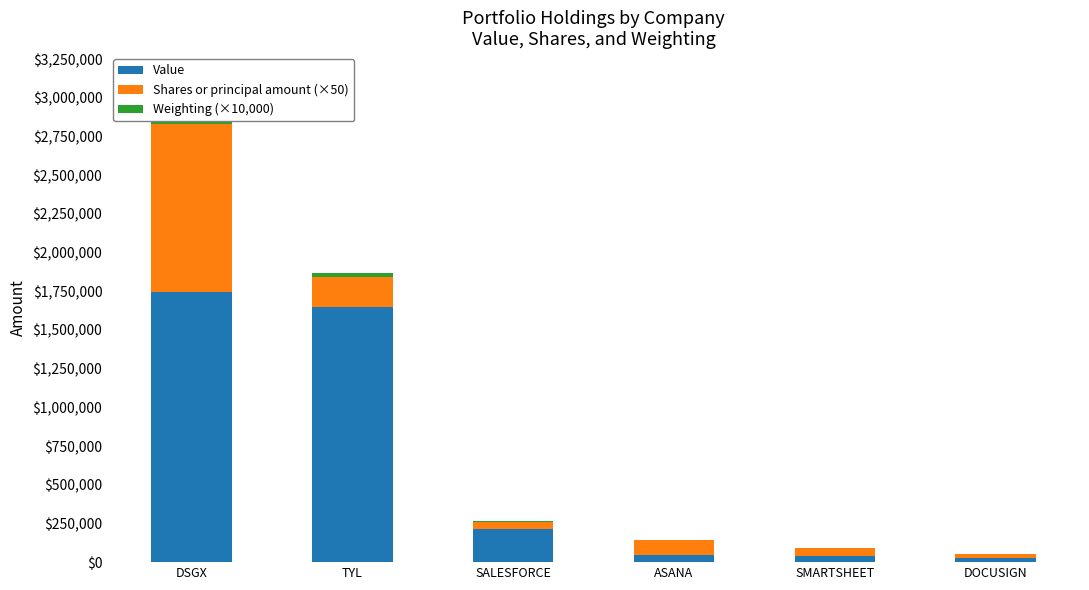

Where is Value nearest to the value 883969?

SALESFORCE